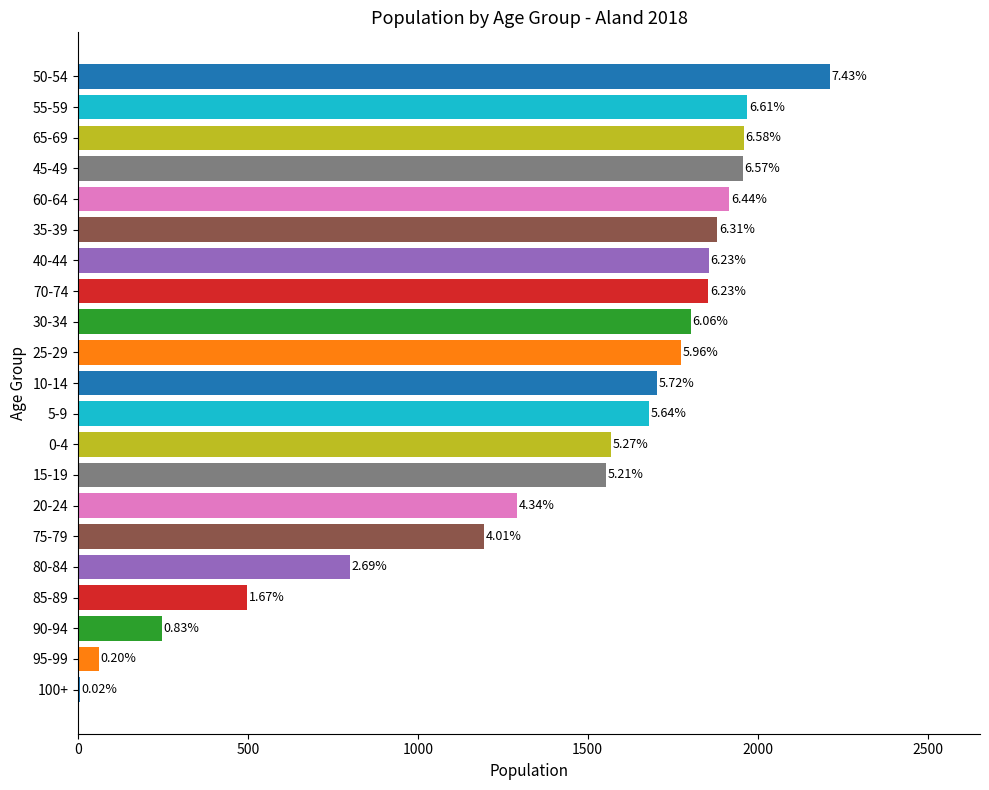

At which category is the sum across all series the highest?

50-54